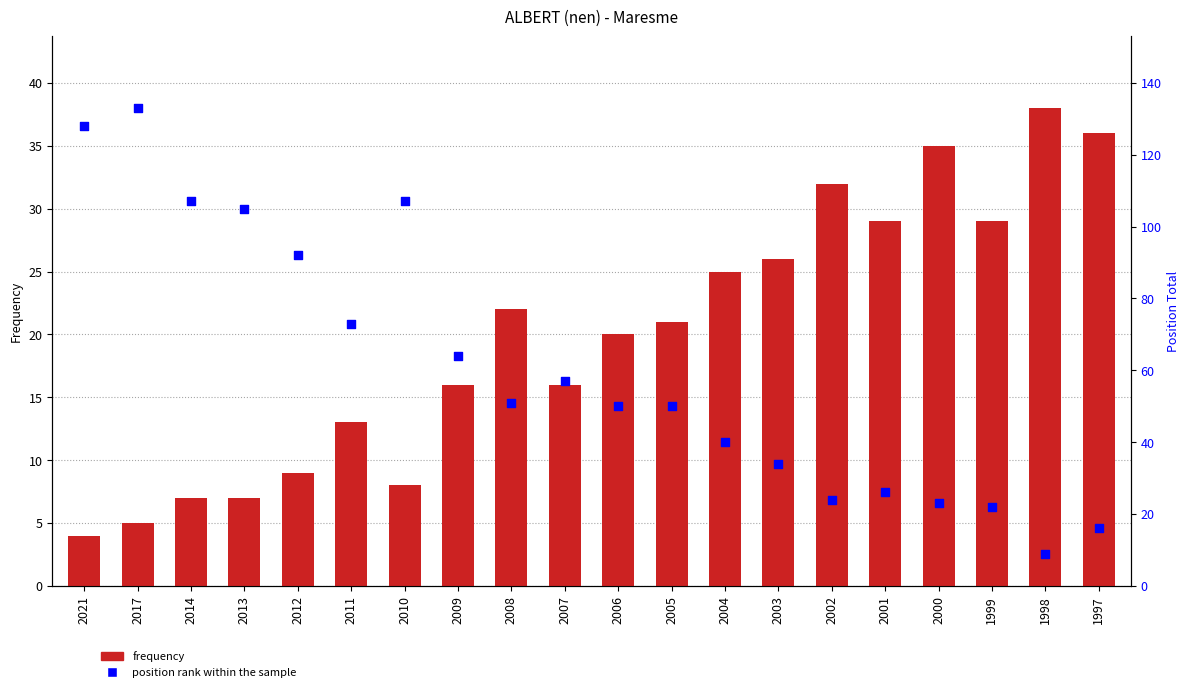

What is the total value across all series at 2010?

115